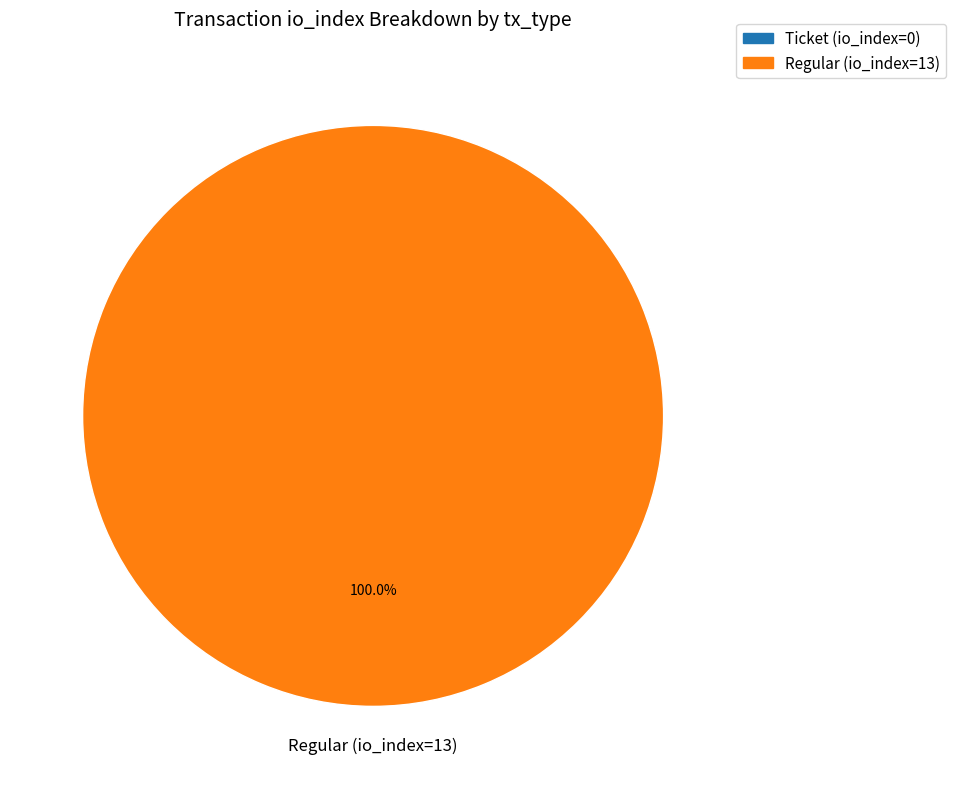

To the nearest percent, what is the difference between the largest and smallest slice percentages?

100%